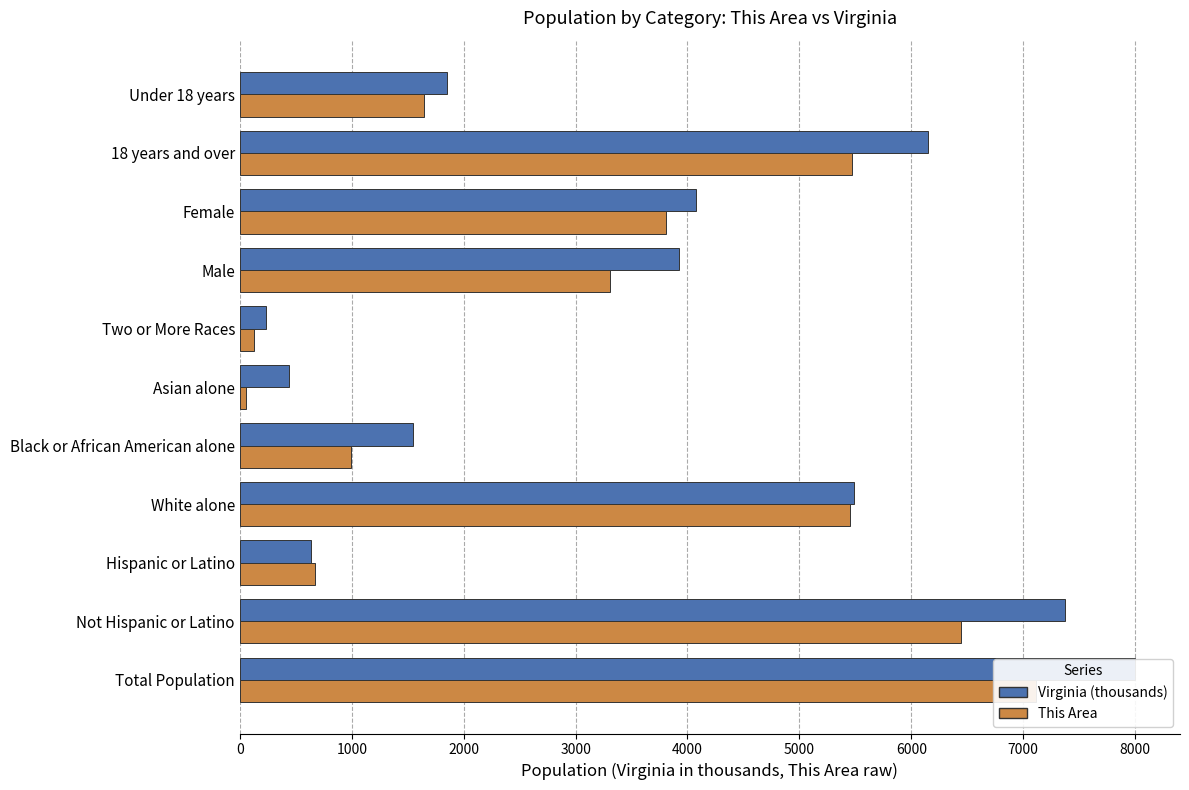

What is the difference between the second highest and second lowest values in the This Area series?

6317.0